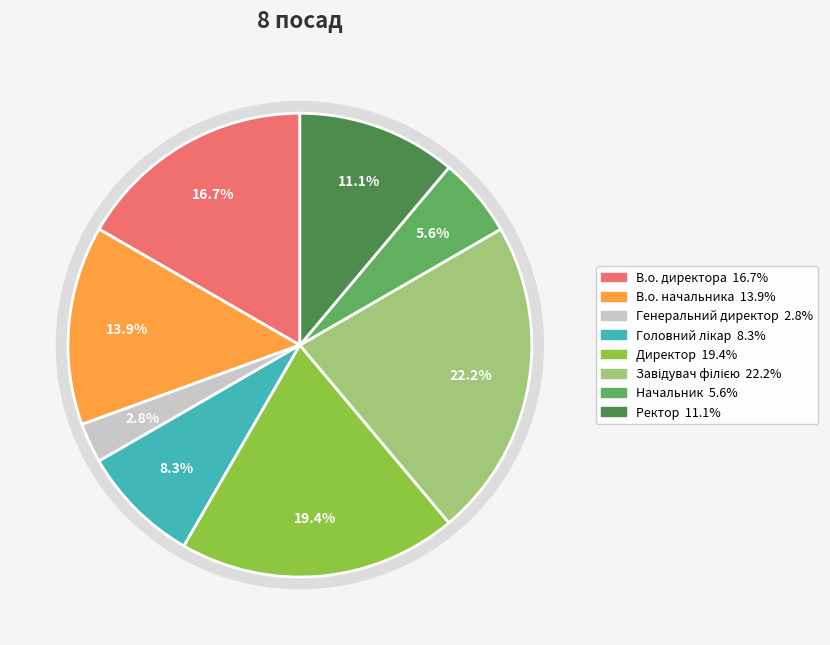

Which slice is the largest?

Завідувач філією